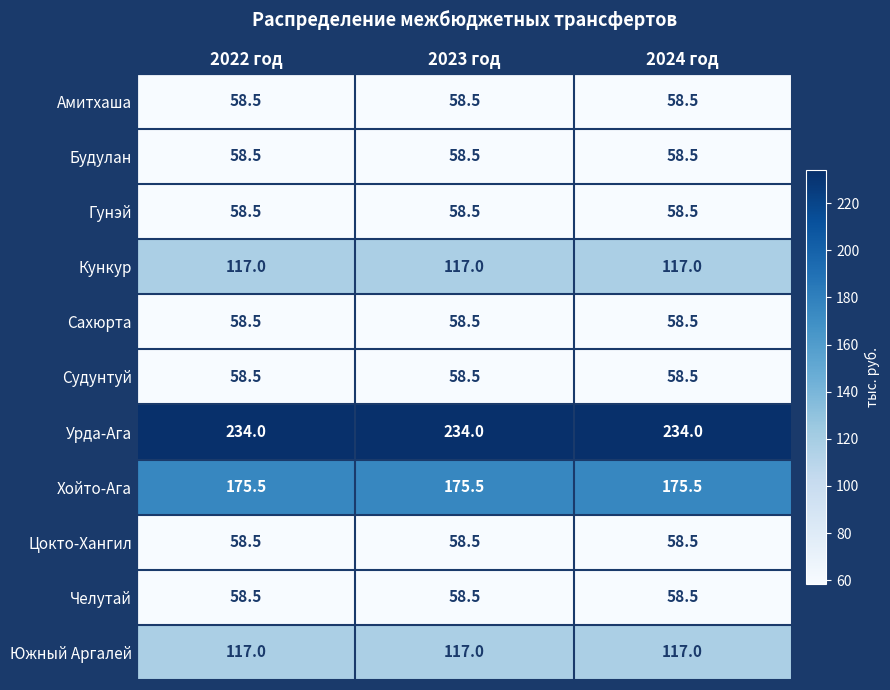

What is the difference between the highest and lowest values at 2024 год?

175.5